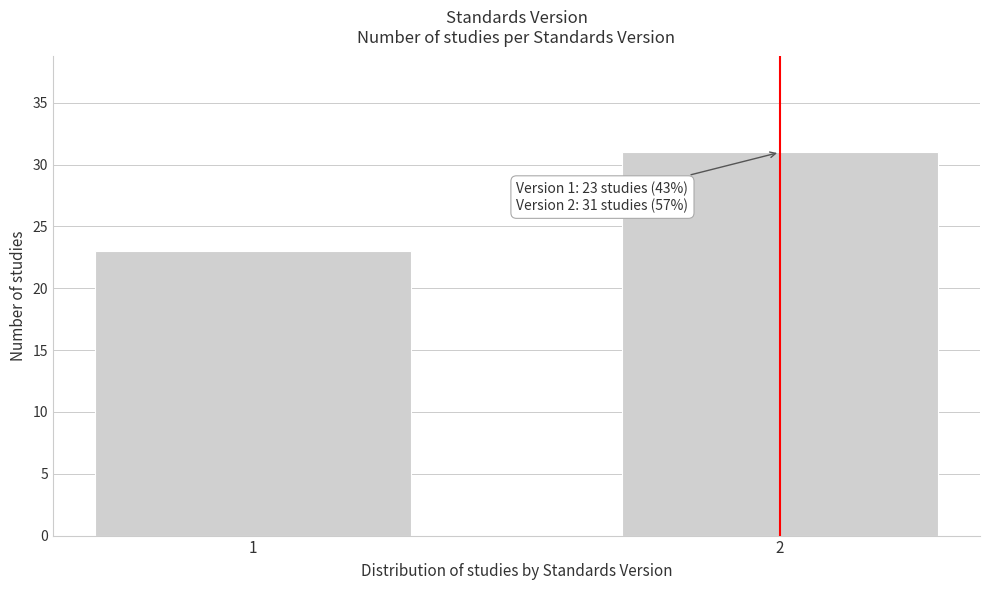

Reading left to right, extract all data points from this chart.

1=23	2=31